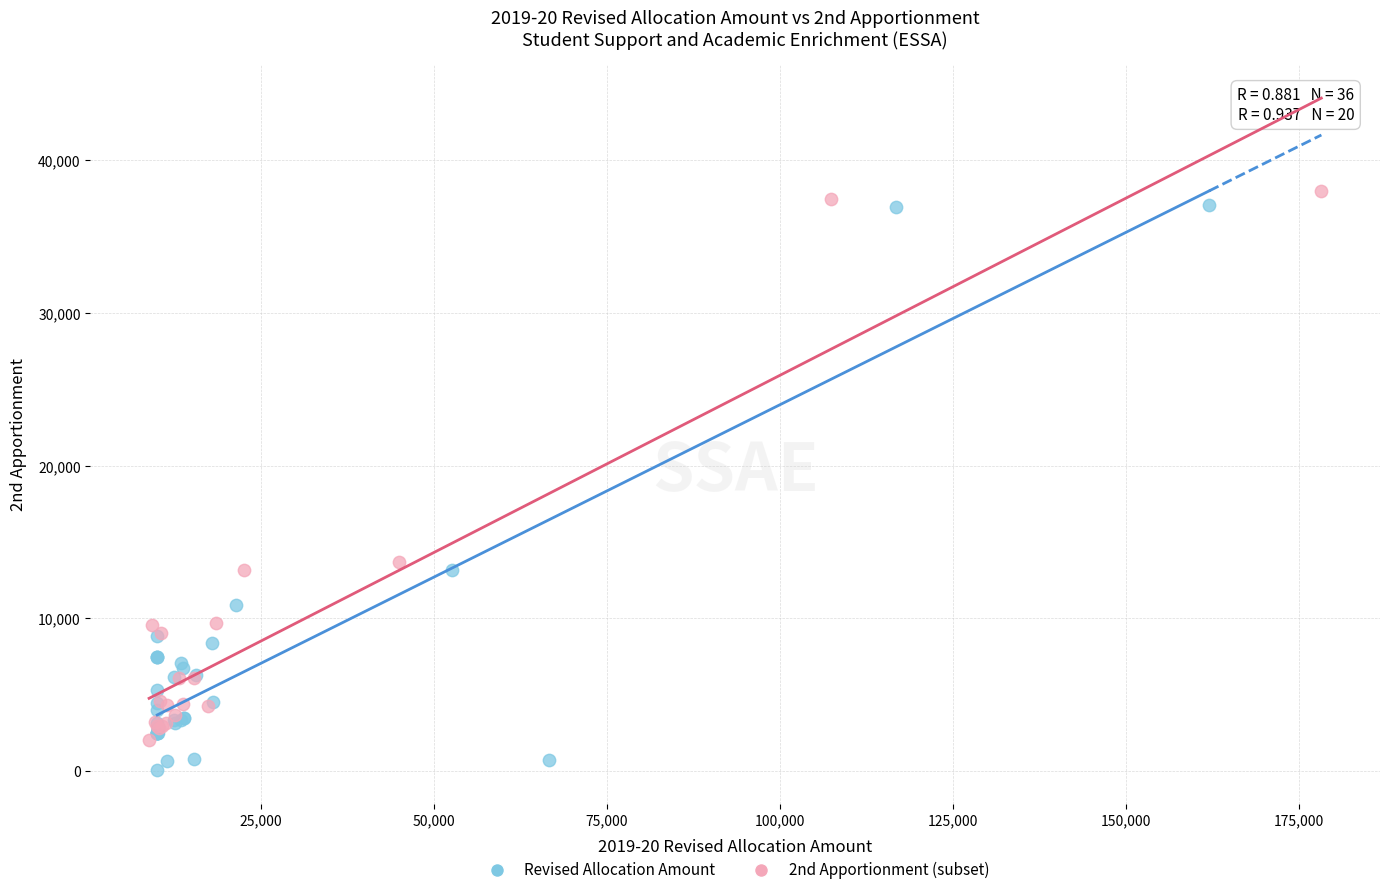

Which series reaches the minimum Y coordinate?

Revised Allocation Amount